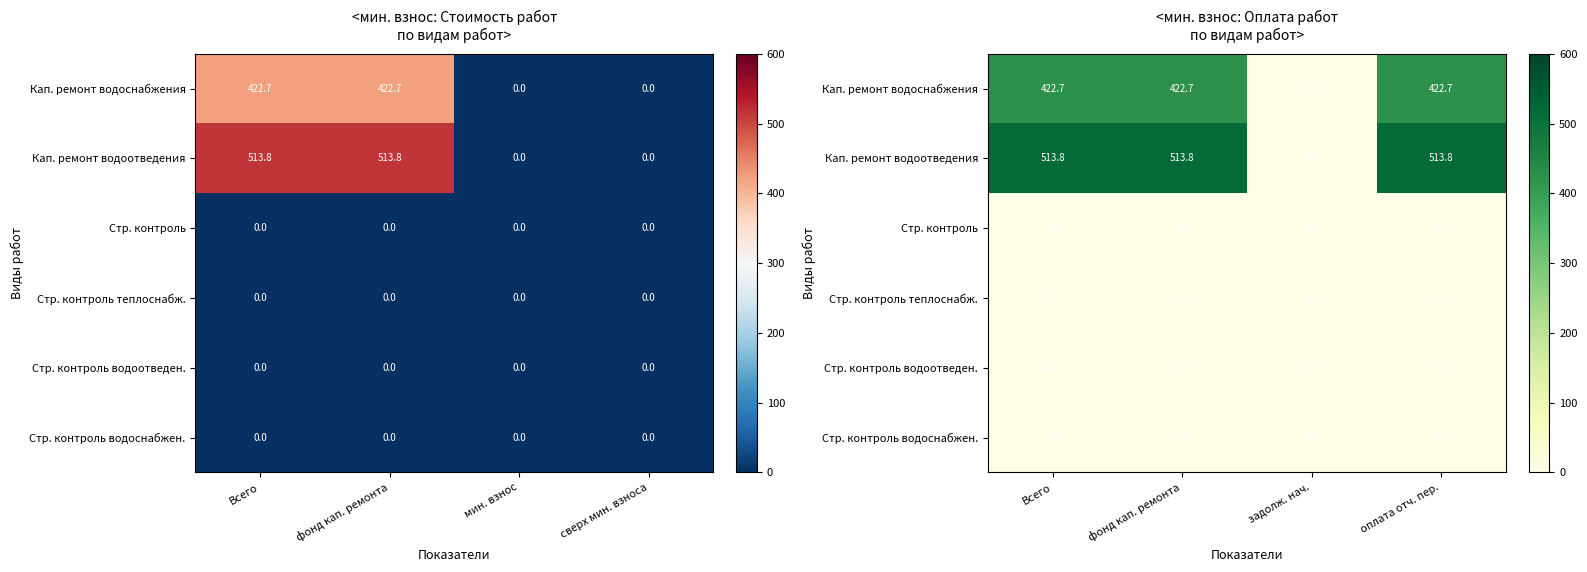

What is the difference between the highest and lowest values at Всего?

513.8